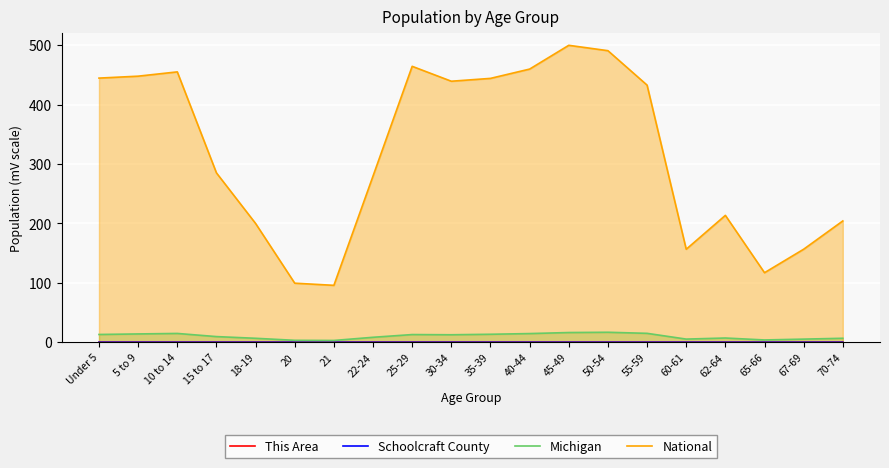

True or false: Michigan and Schoolcraft County cross at least once.

False